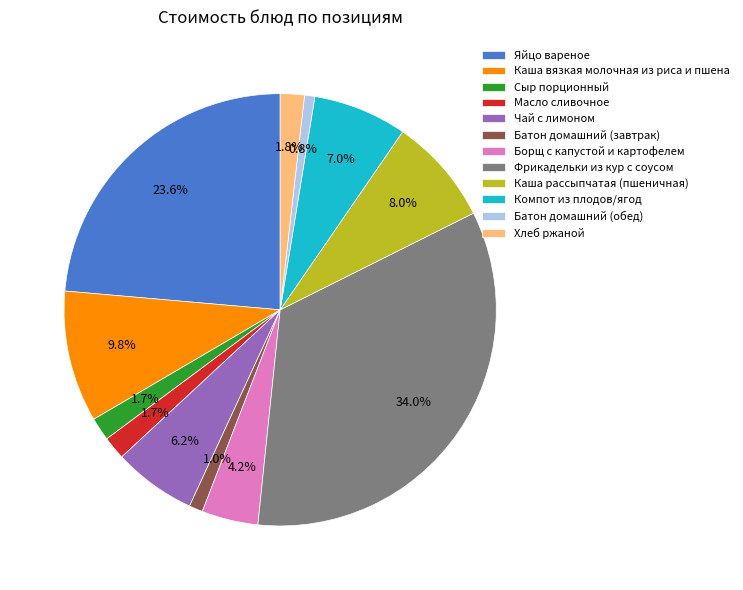

Count the number of slices in the pie.

12